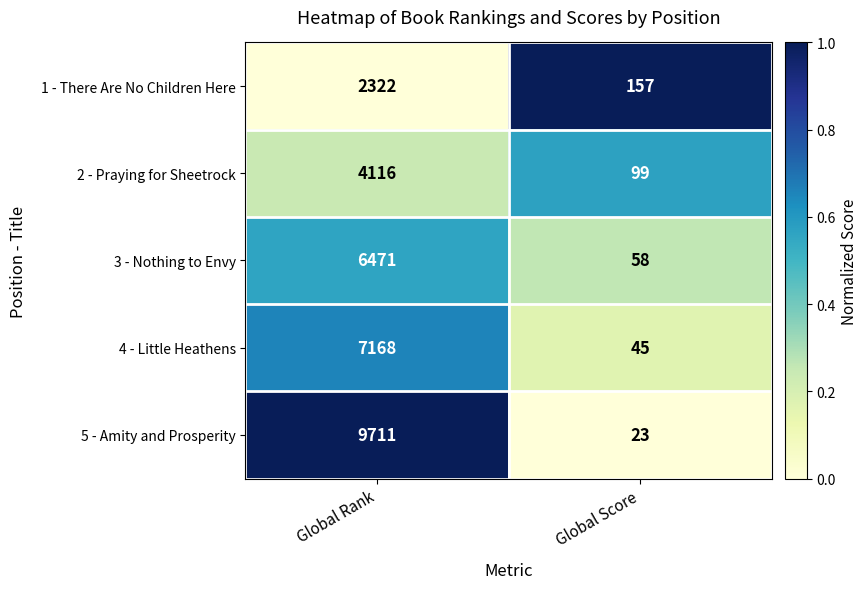

How many distinct data groups are displayed?

5